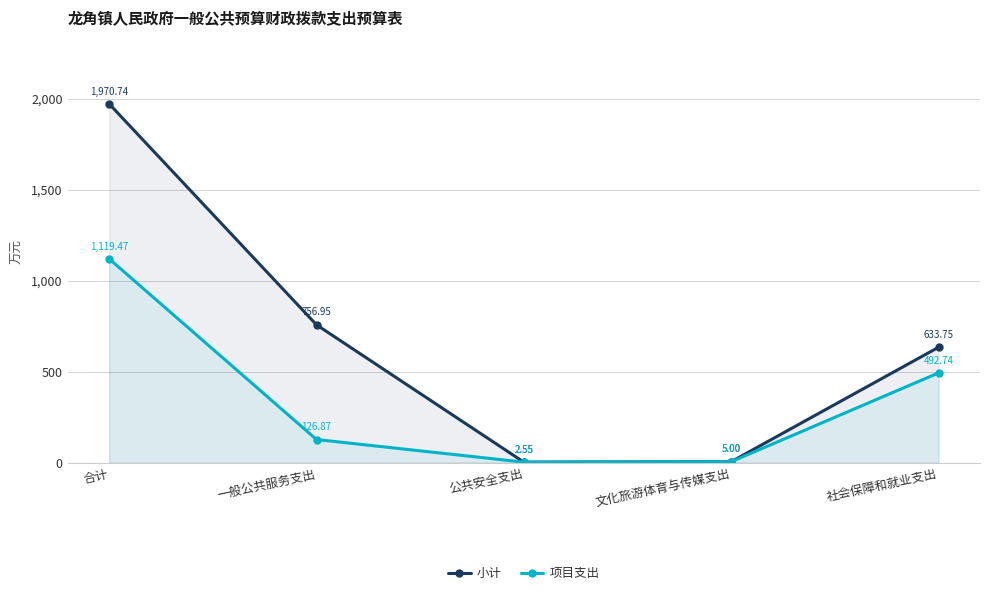

What is the difference between the maximum and minimum values in the 小计 series?

1968.2